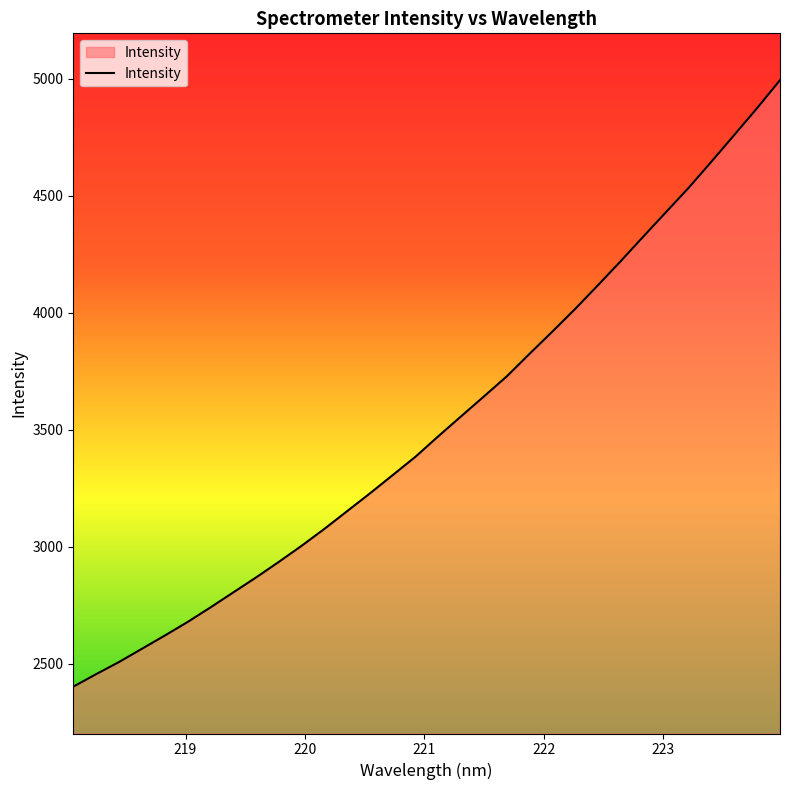

What is the smallest value displayed?

2402.3